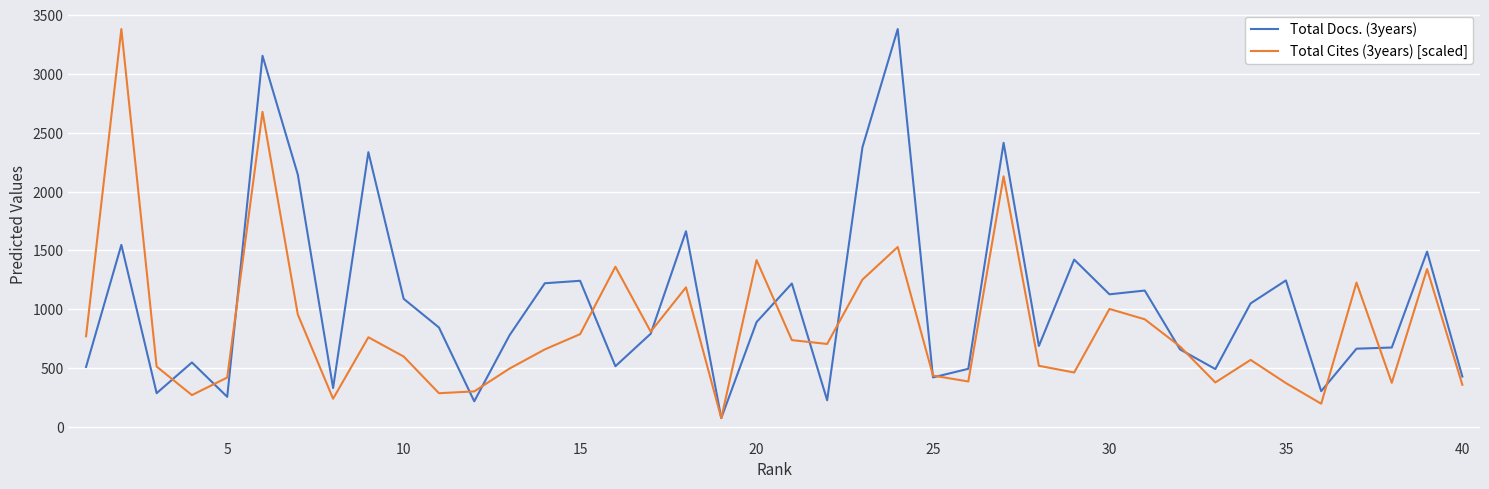

List the series in order of their overall mean, lowest first.

Total Cites (3years) [scaled], Total Docs. (3years)